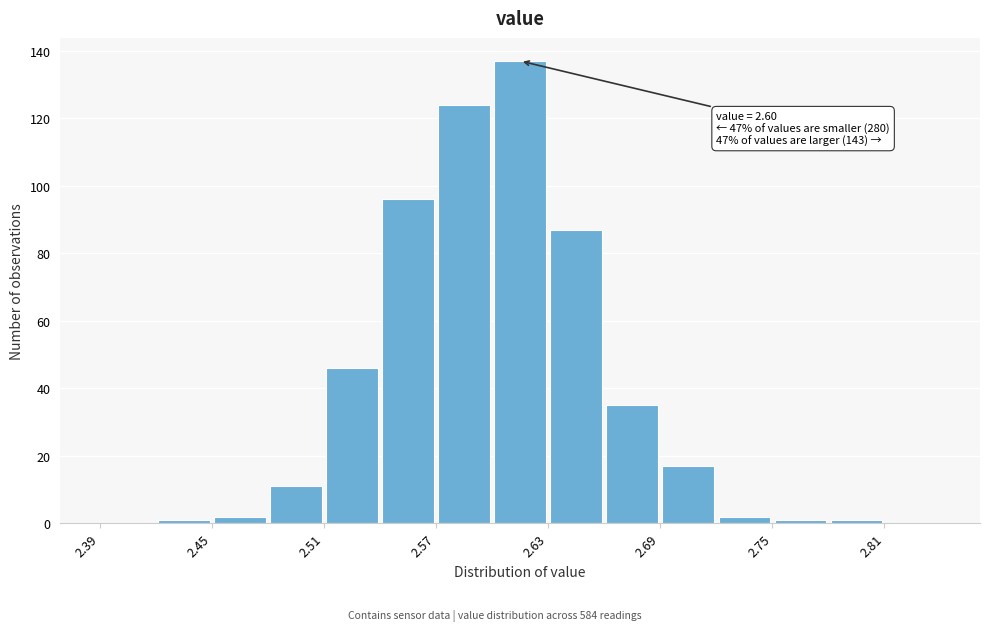

Read against the x-axis, roughly where is the centre of the tallest bar?

2.62